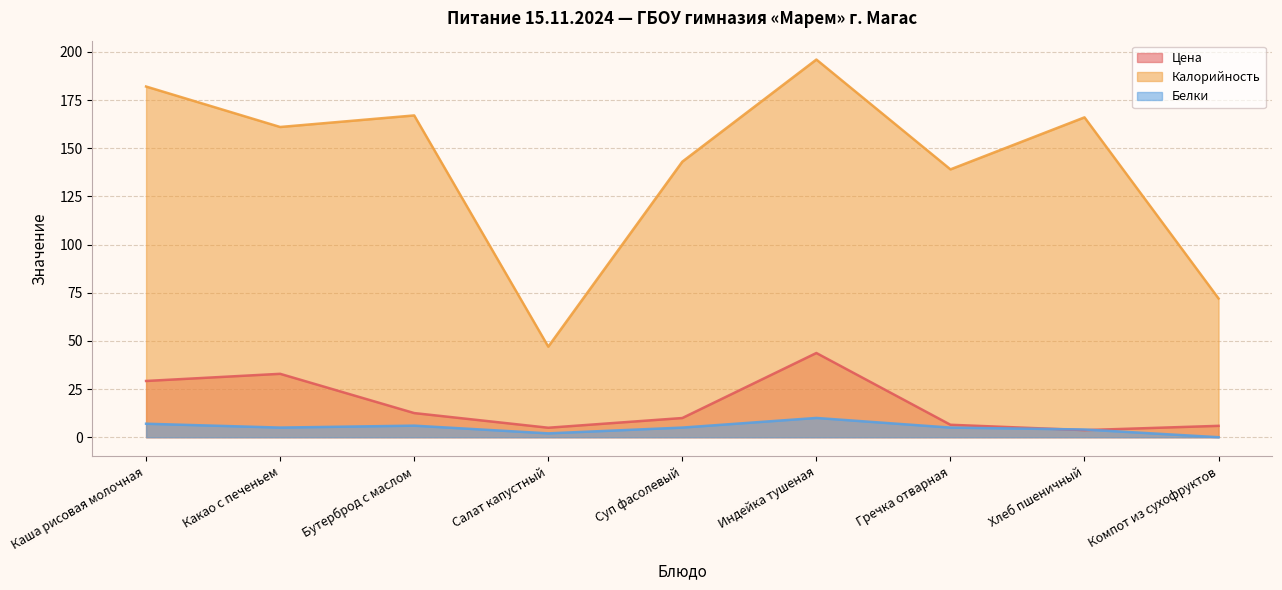

How many values in the Калорийность series exceed 161?

4